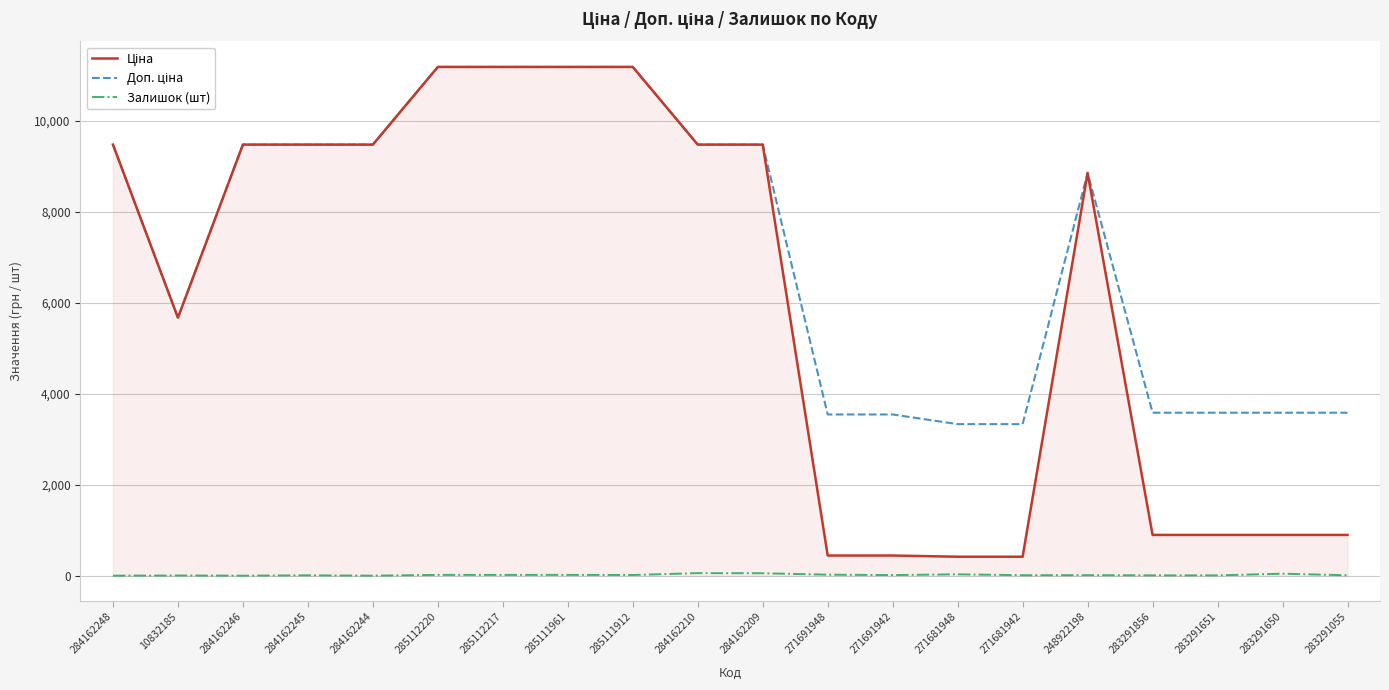

What is the sum of all Залишок (шт) values?

339.0